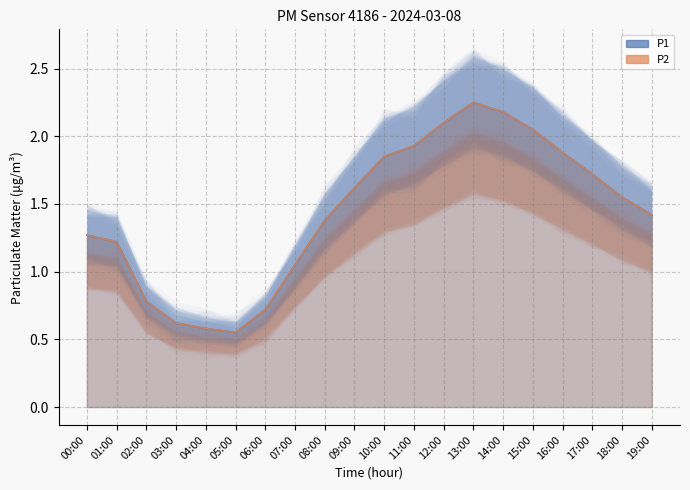

What is the maximum value shown in the chart?

2.2